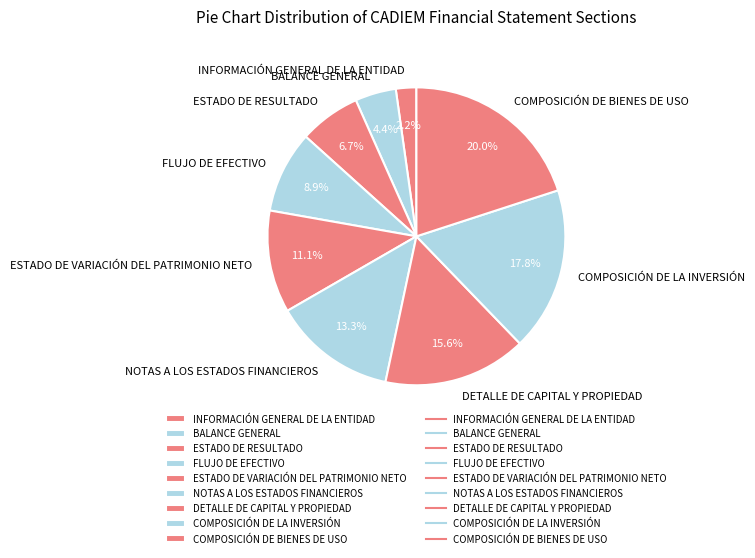

Which has a higher value, COMPOSICIÓN DE LA INVERSIÓN or FLUJO DE EFECTIVO?

COMPOSICIÓN DE LA INVERSIÓN